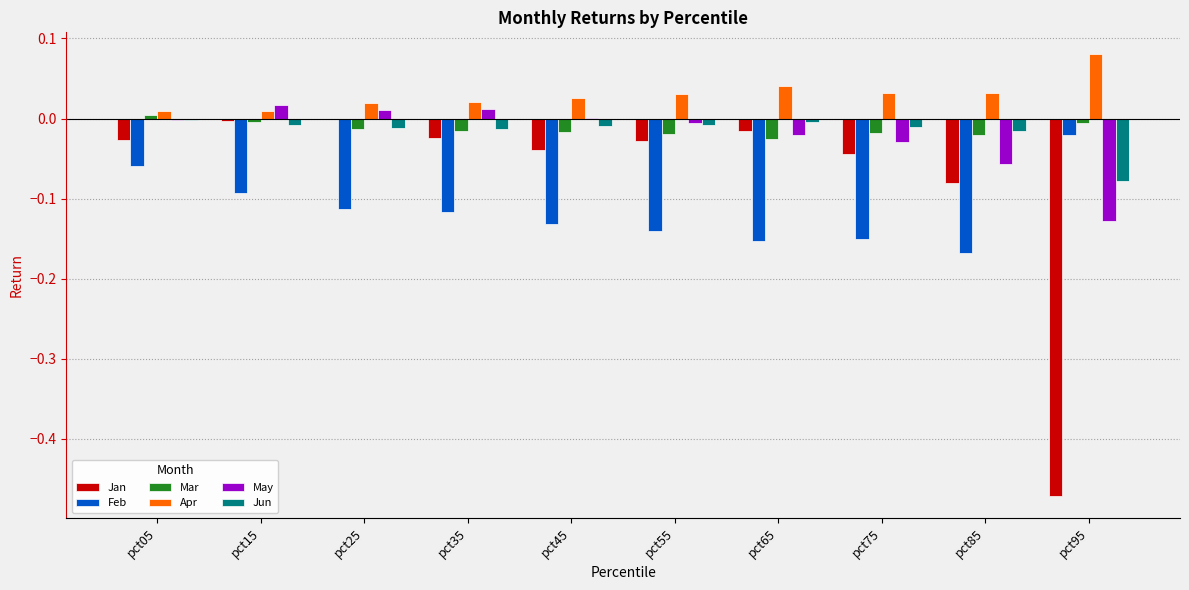

True or false: Mar has a value of -0.0 at pct35.

True